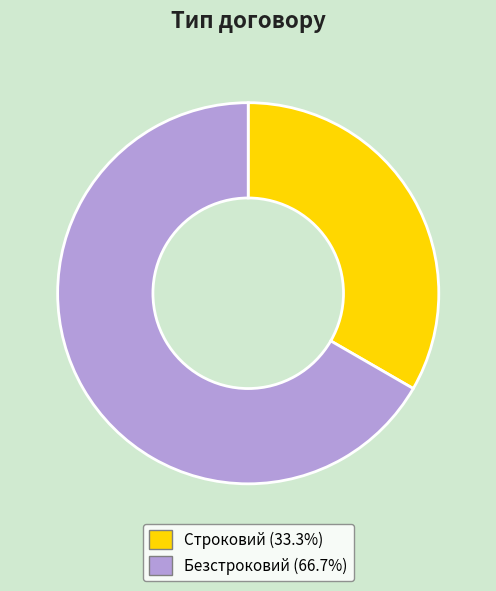

How many slices are in this pie chart?

2